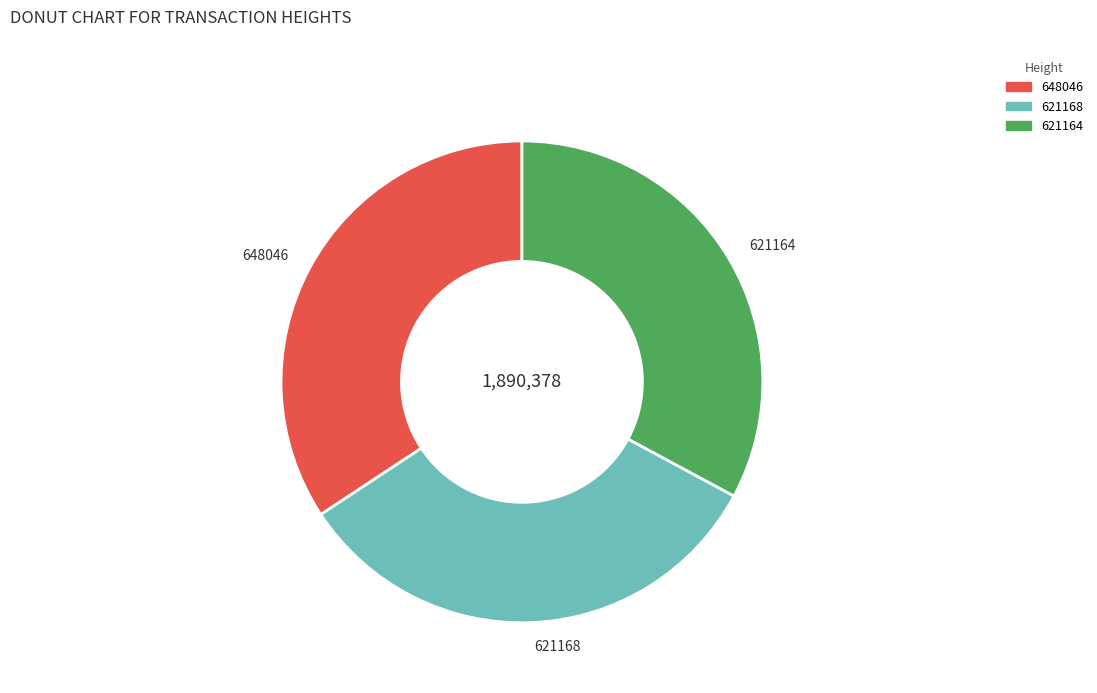

What is the largest slice in the pie chart?

648046